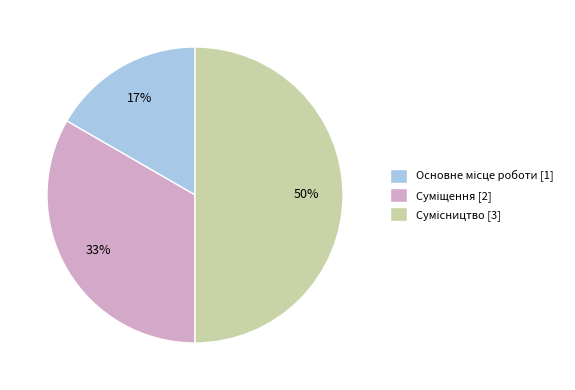

To the nearest percent, what is the difference between the largest and smallest slice percentages?

33%